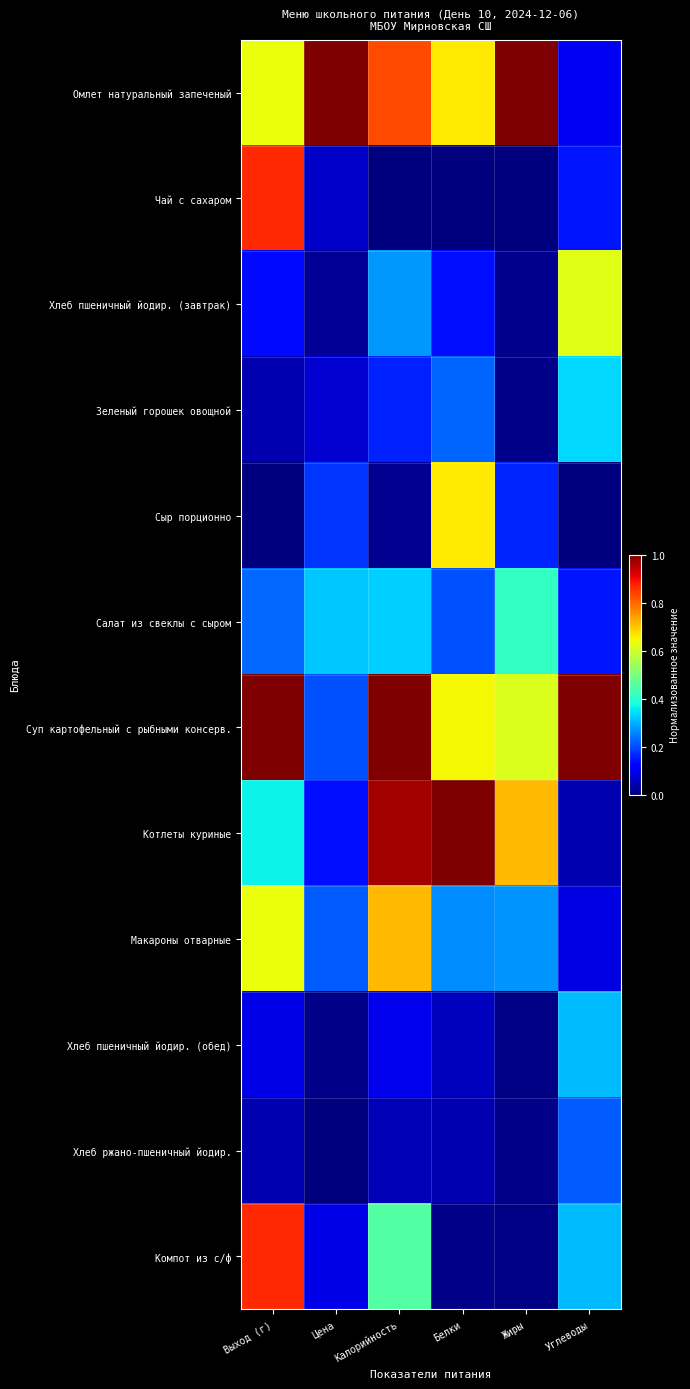

What is the difference between the highest and lowest values at Цена?

1.0